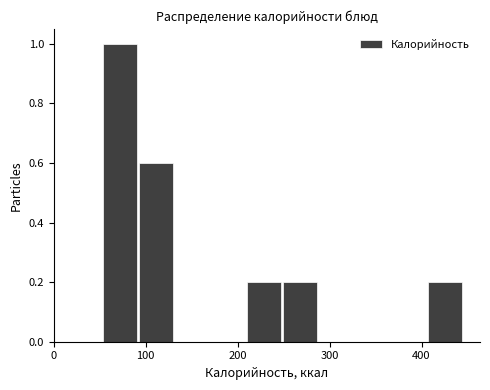

Read against the x-axis, roughly where is the centre of the tallest bar?

70